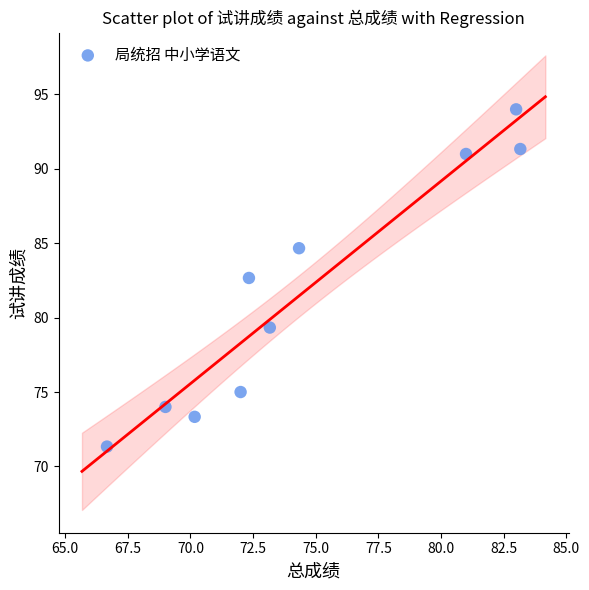

What is the average Y value?

81.7